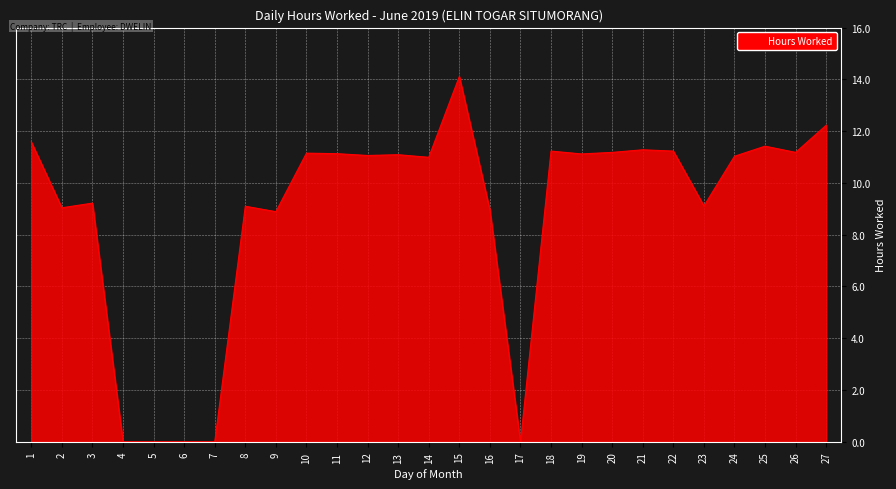

What is the difference between the values at 22 and 6?

11.2